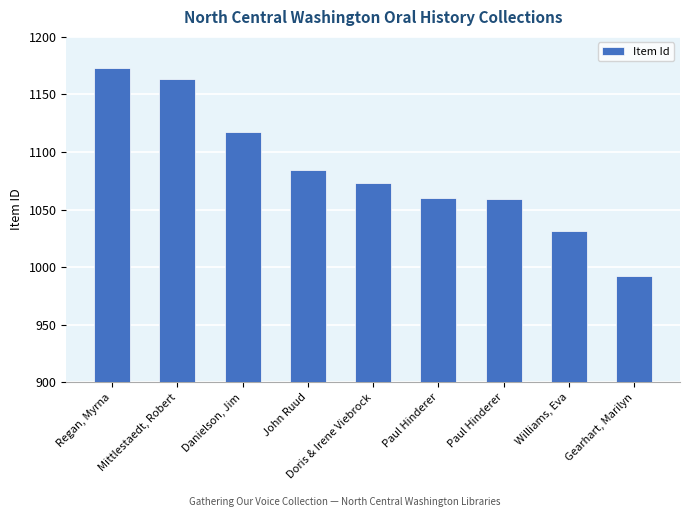

The chart shows a value of 1060 at Paul Hinderer. True or false?

True